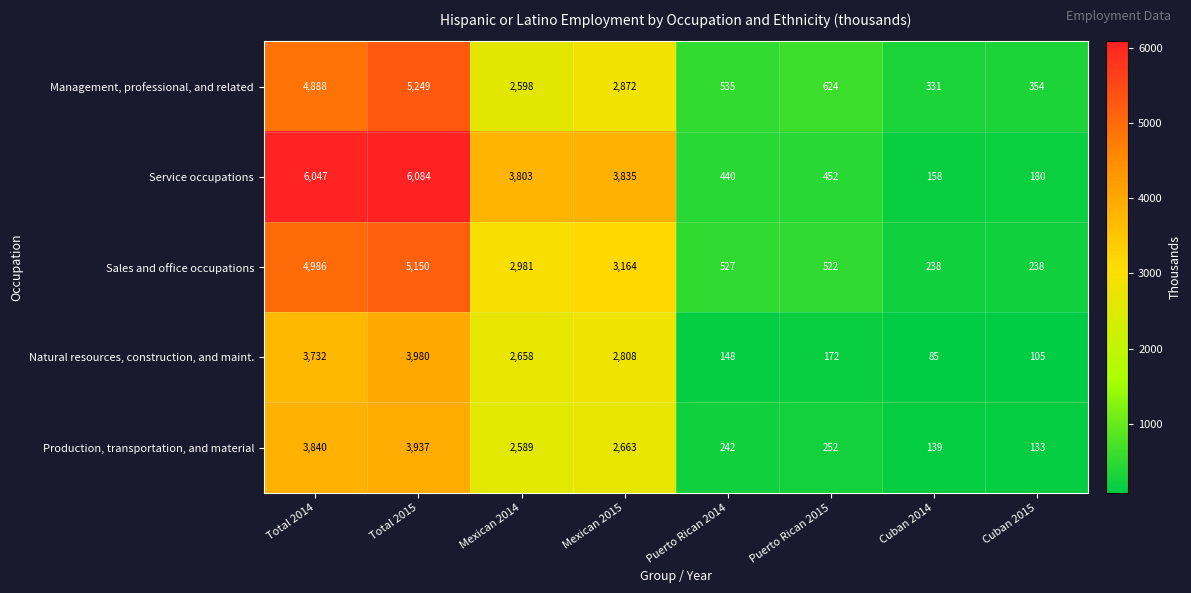

Which series has the largest range (max minus min)?

Service occupations